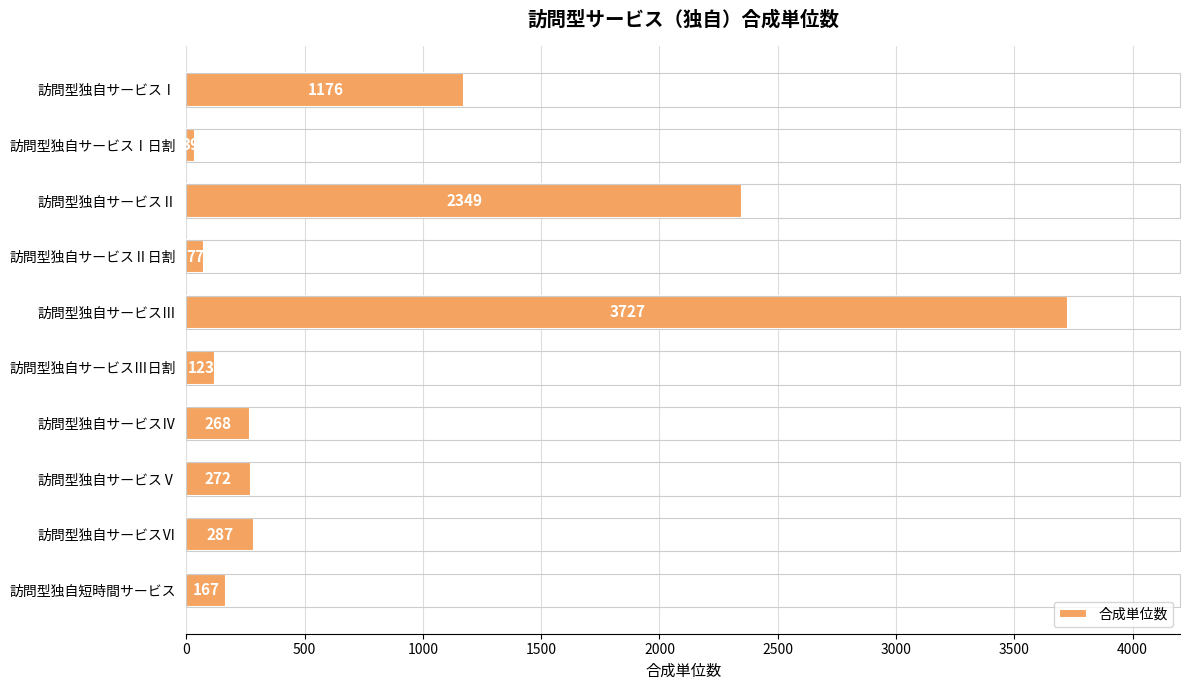

Are the bars horizontal?

Yes